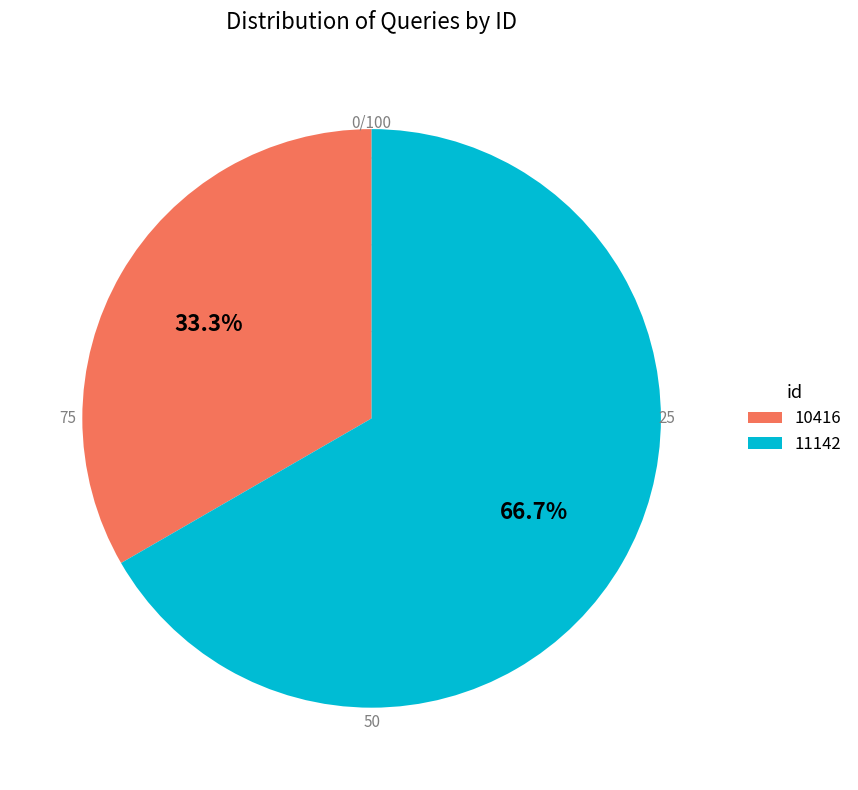

To the nearest percent, what portion does 10416 represent?

33%